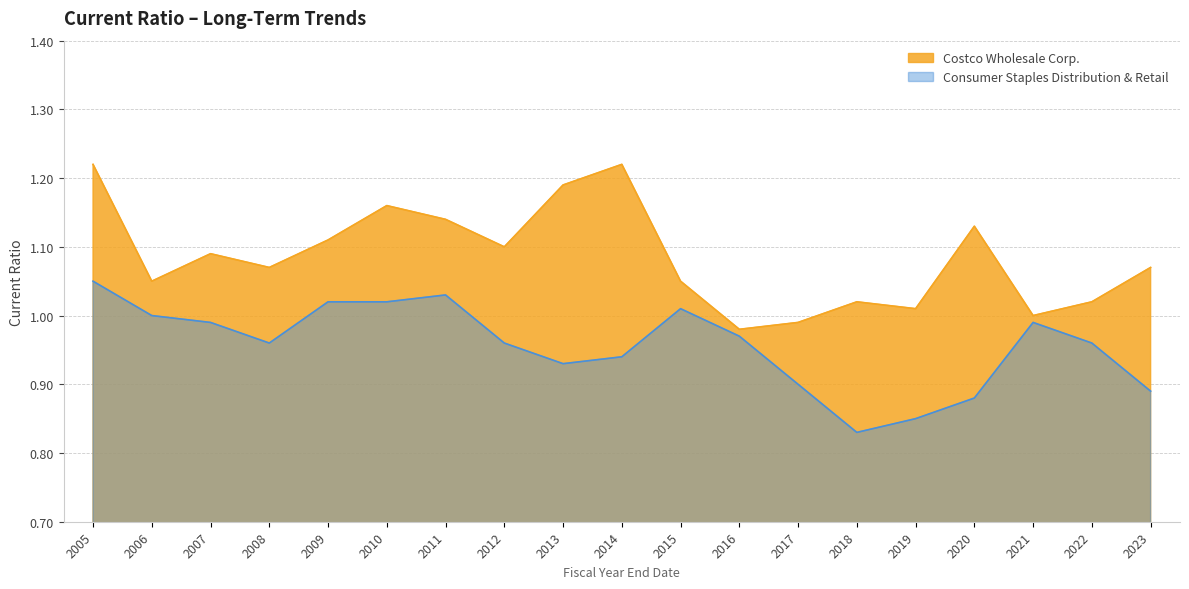

Which series has the widest spread of values?

Costco Wholesale Corp.